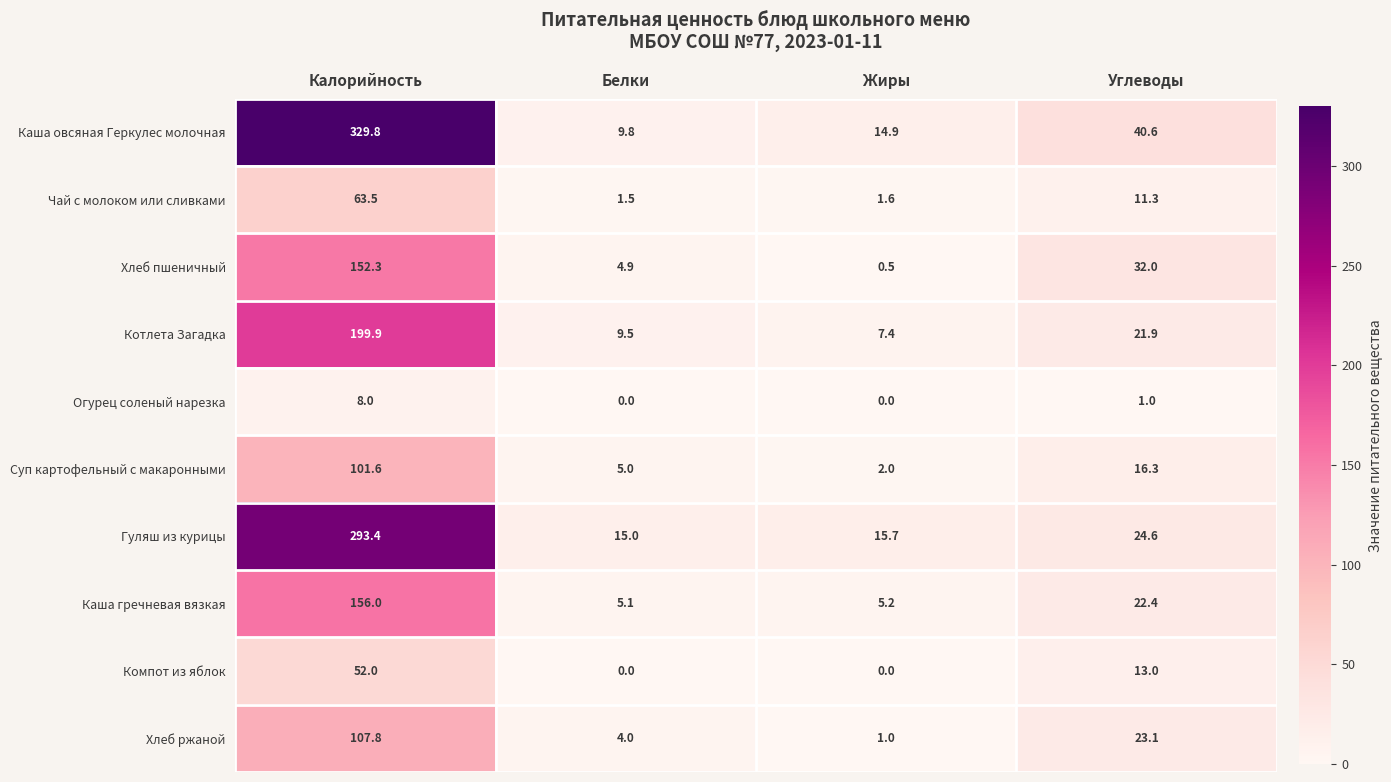

What is the average value of the Котлета Загадка series?

59.7